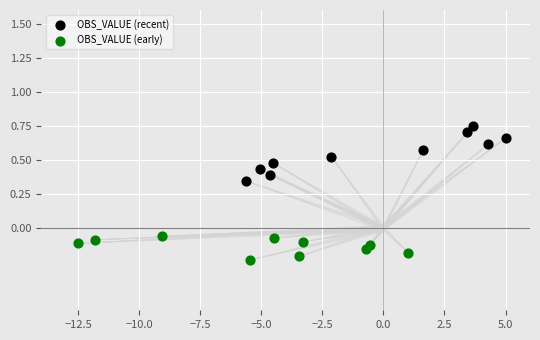

Which series contains the highest Y value?

OBS_VALUE (recent)